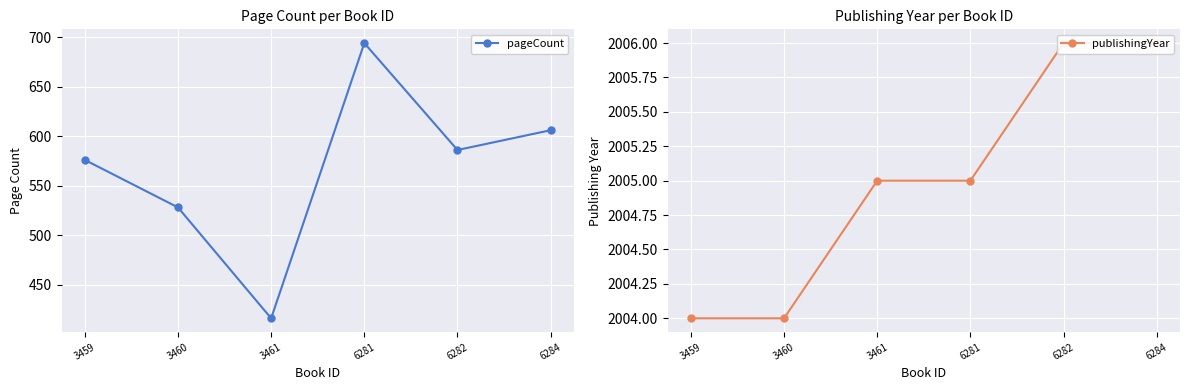

Reading right to left, transcribe all the data shown in this chart.

pageCount: 606	586	694	416	528	576
publishingYear: 2006	2006	2005	2005	2004	2004